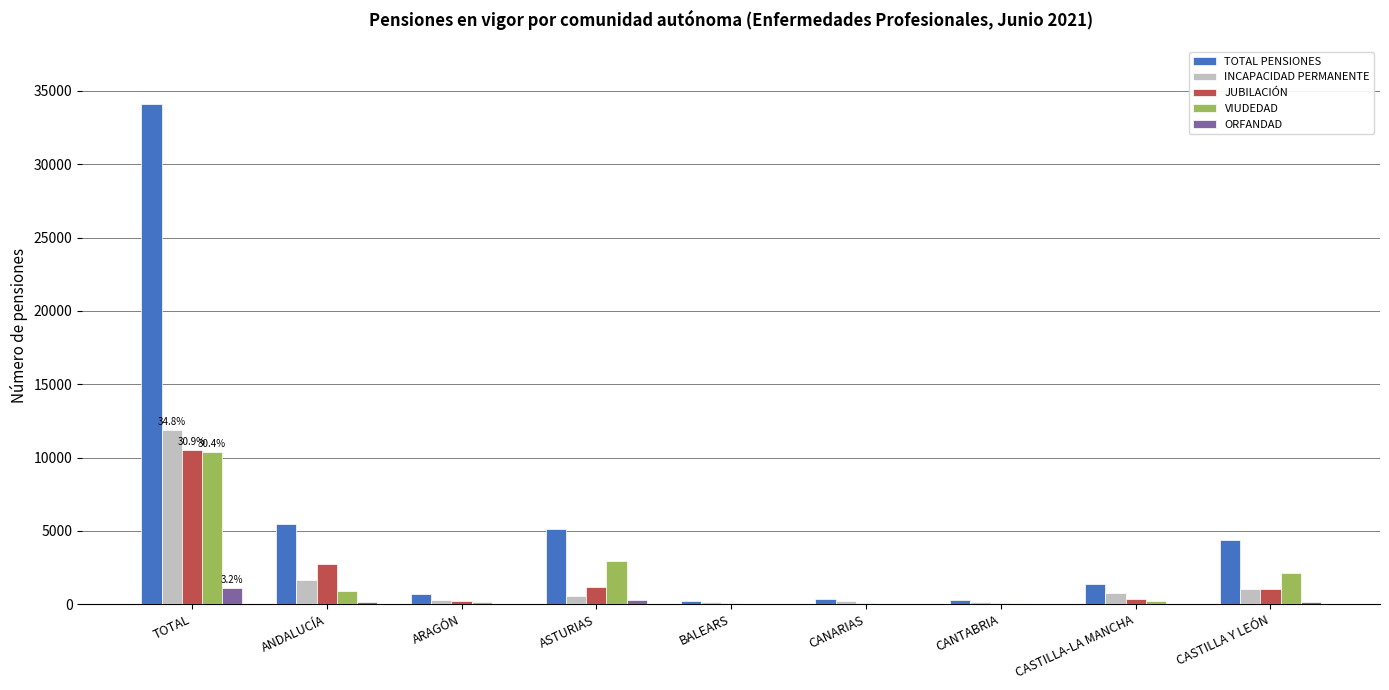

Count the number of data series in this chart.

5